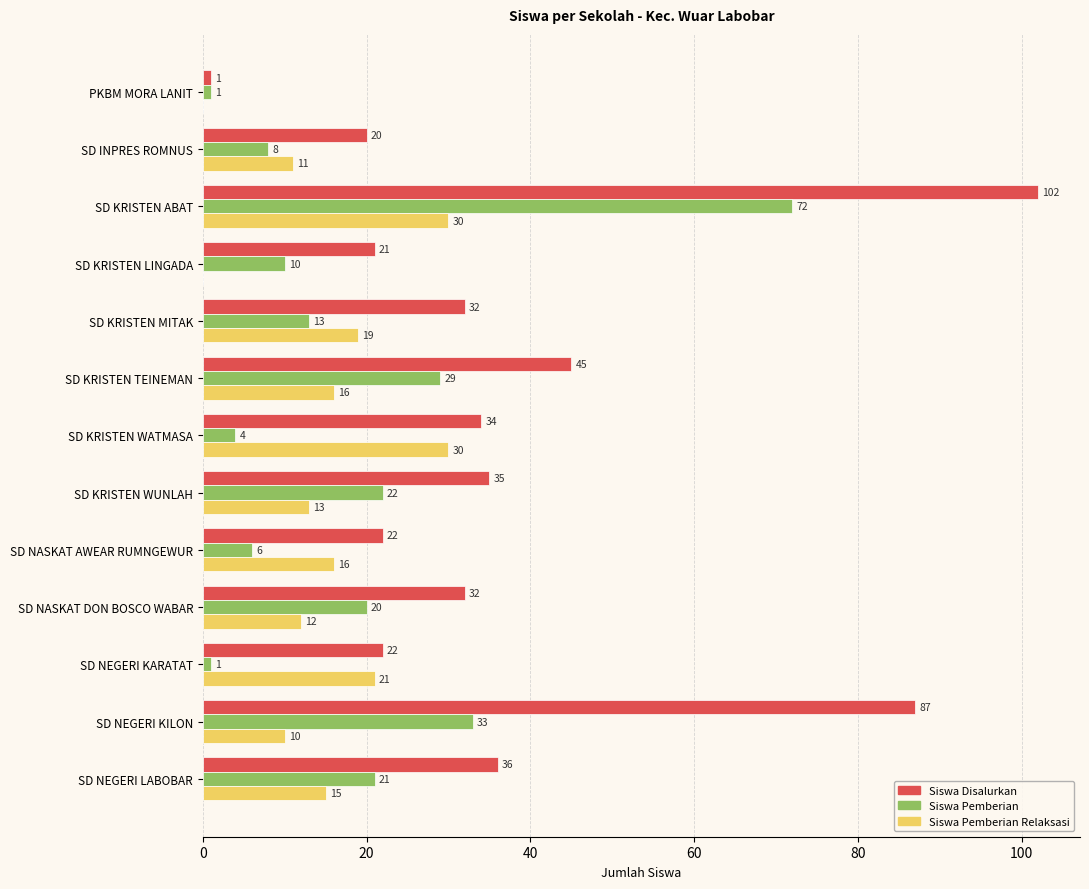

Where is Siswa Pemberian Relaksasi nearest to the value 15?

SD NEGERI LABOBAR